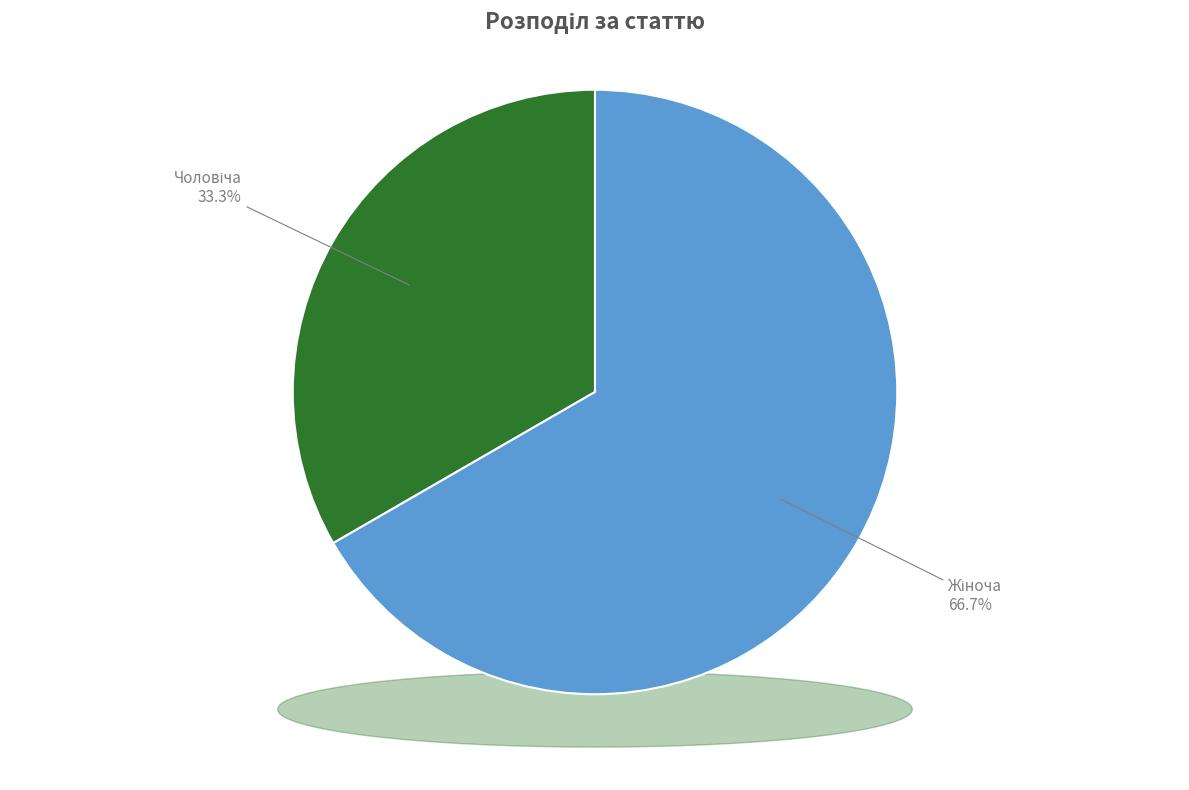

To the nearest percent, what is the difference between the Жіноча and Чоловіча slice percentages?

33%